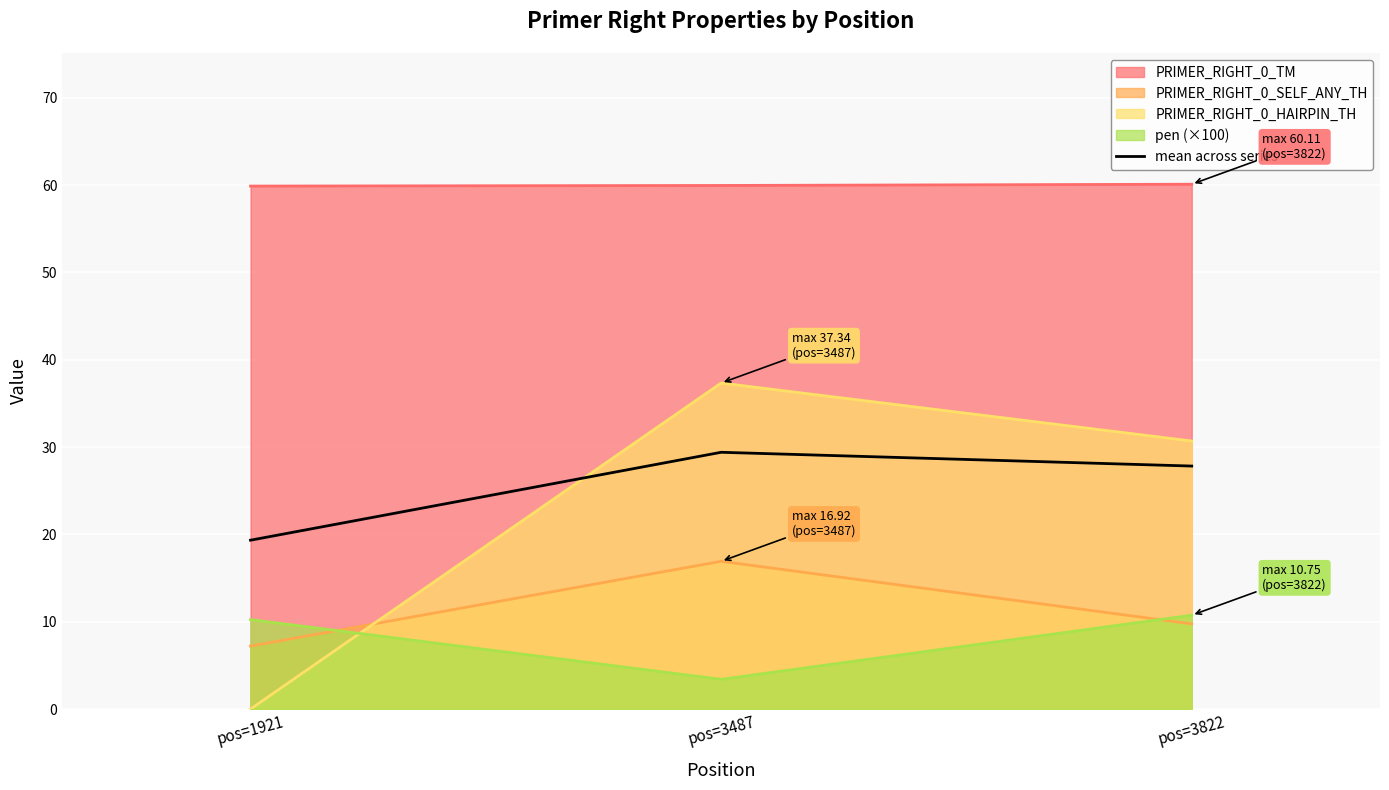

List the labels in order of value, largest first.

pos=3487, pos=3822, pos=1921